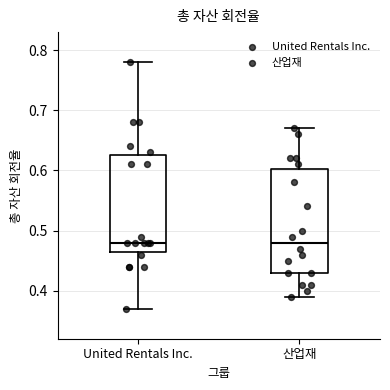

Which box is the tallest, from its lower edge to its upper edge?

산업재